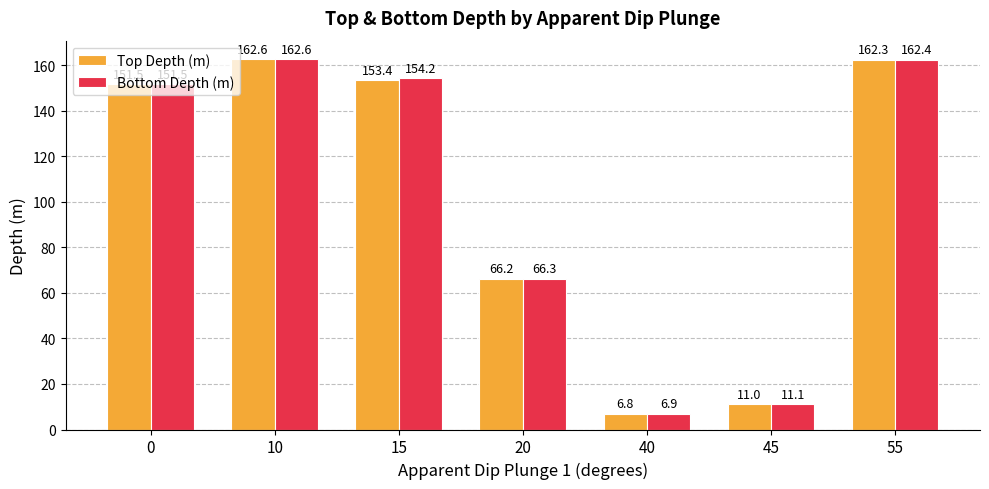

True or false: Top Depth (m) has a value of 151.5 at 0.

True